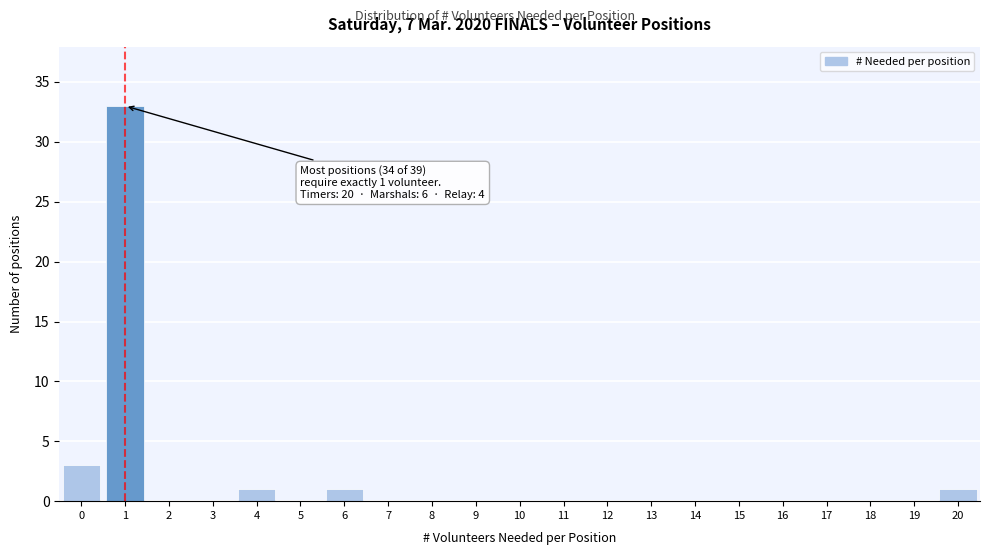

Reading left to right, extract all data points from this chart.

0=3	1=33	2=0	3=0	4=1	5=0	6=1	7=0	8=0	9=0	10=0	11=0	12=0	13=0	14=0	15=0	16=0	17=0	18=0	19=0	20=1